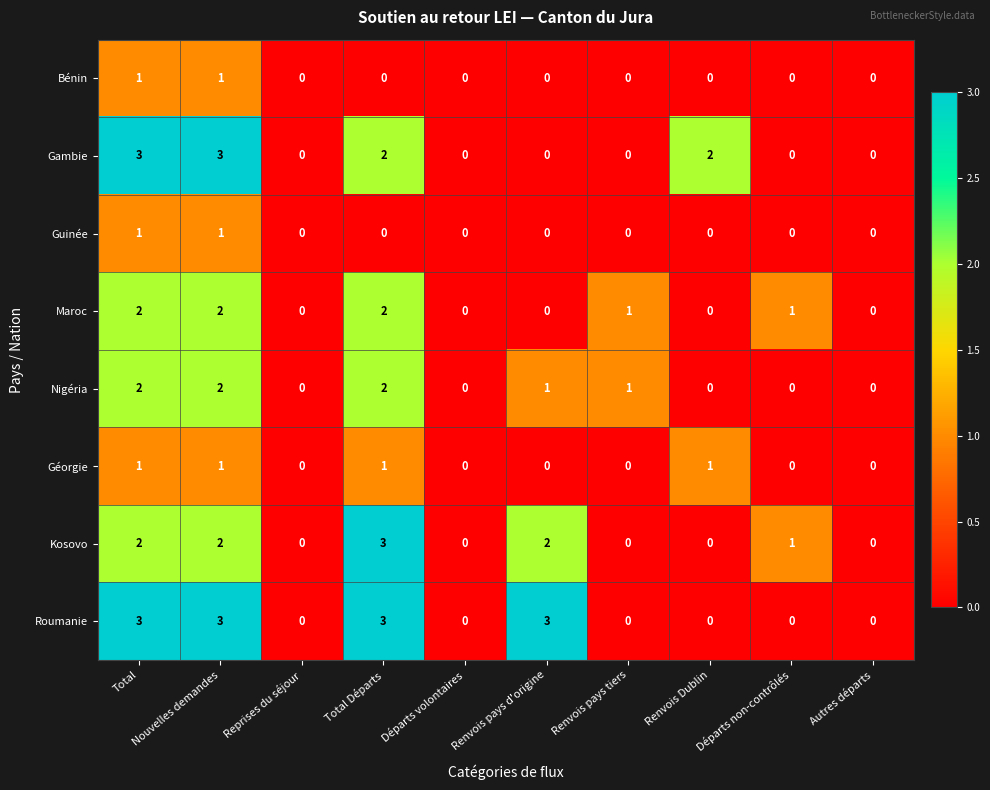

What is the difference between the maximum and second lowest values in the Roumanie series?

3